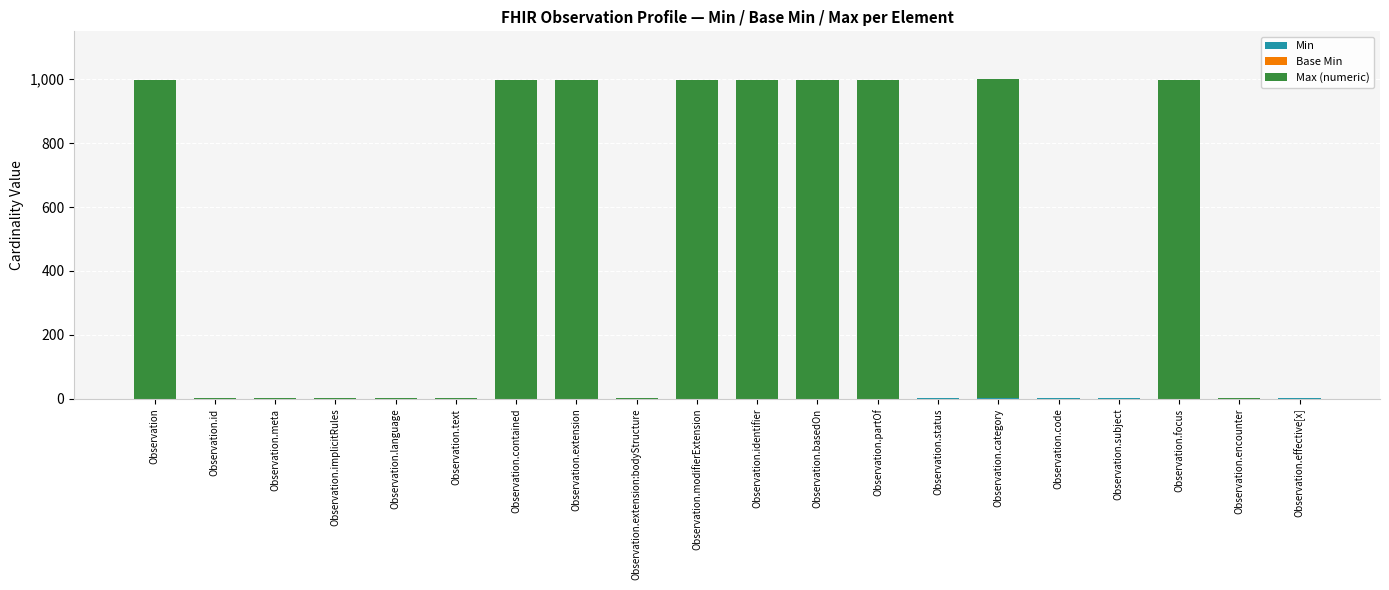

How many categories are shown in the chart?

20